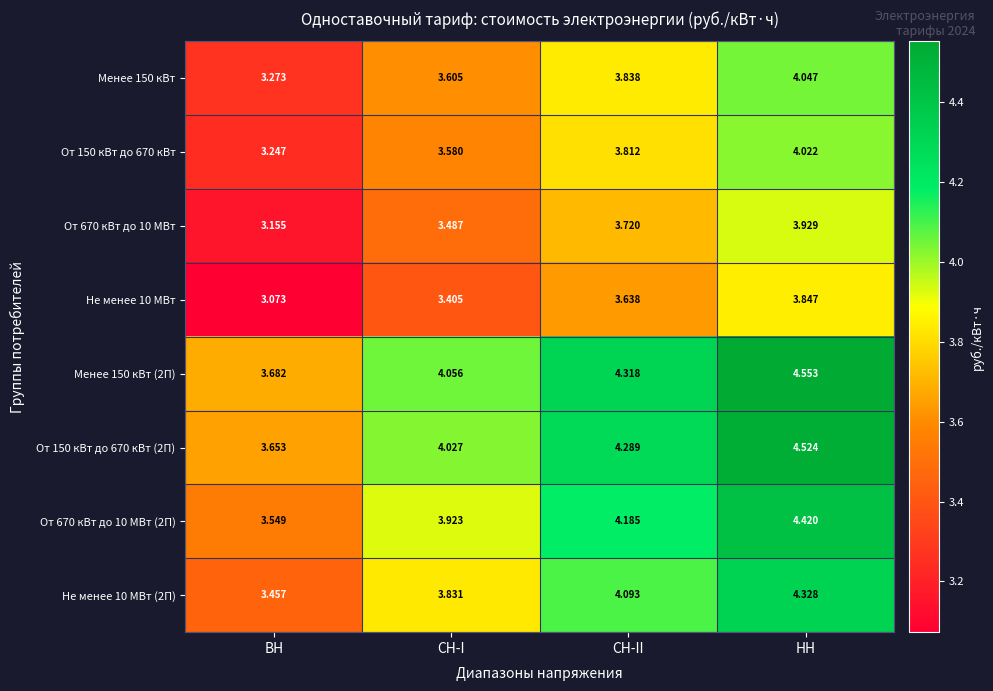

Which category has the lowest value across all series?

ВН